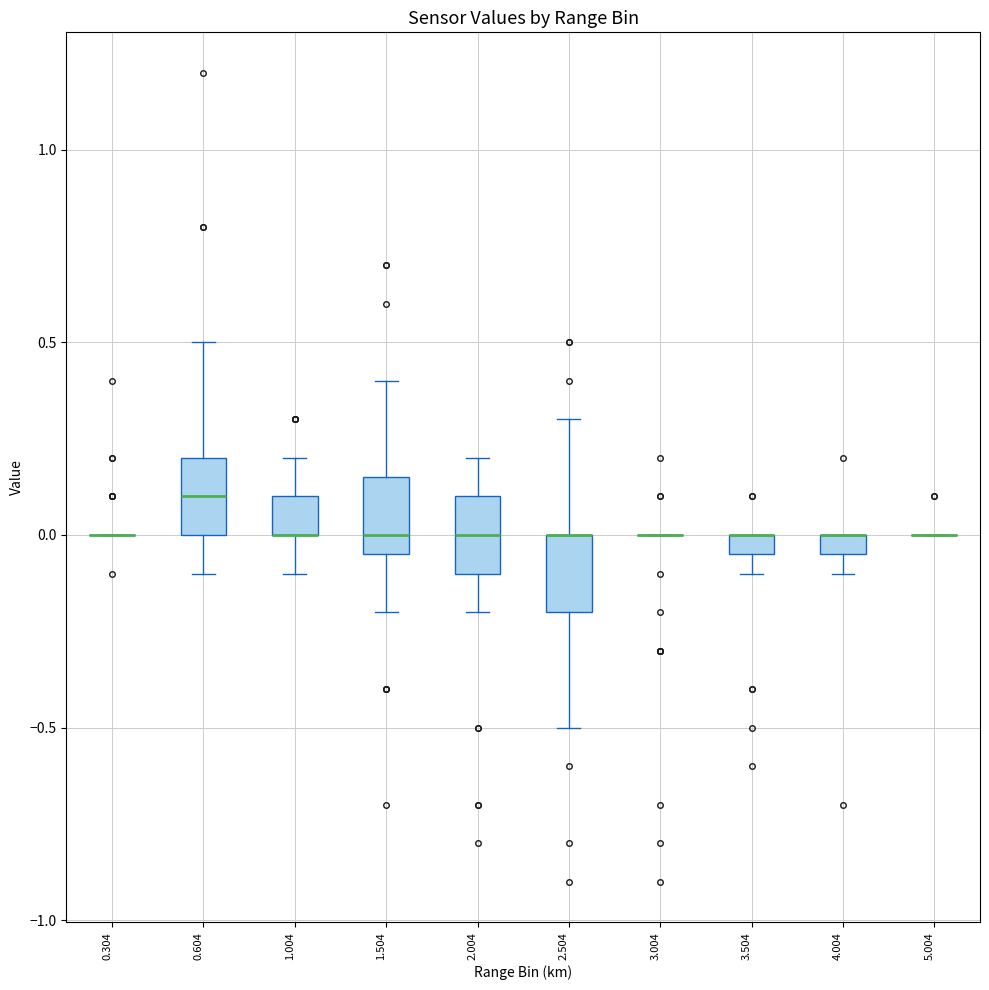

Where is the upper edge of the box at x = 1.004 on the y-axis? The values are not printed on the chart, so give them approximately, as read against the axis.

0.10